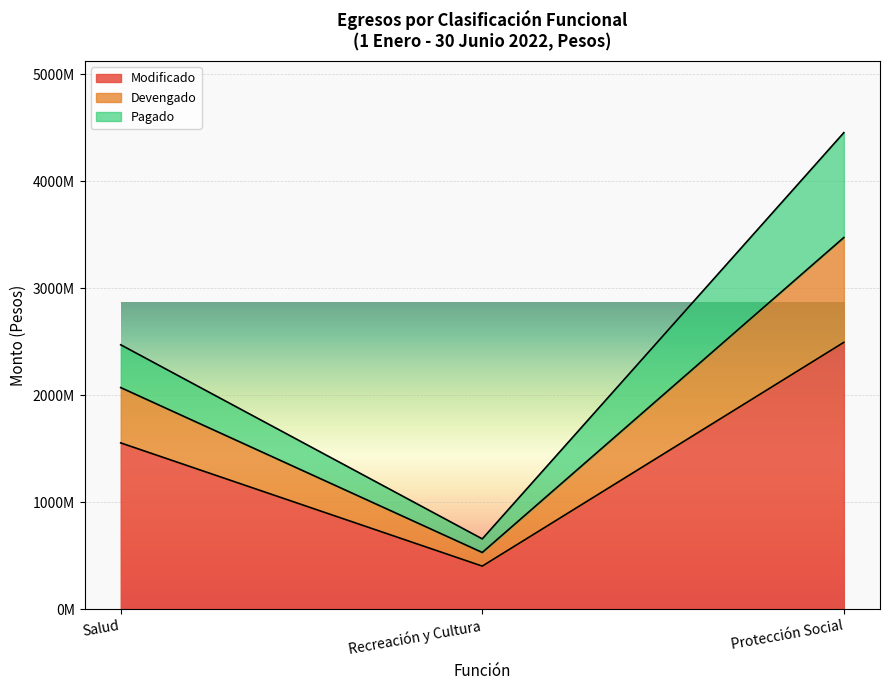

Does the chart display data point markers on the line(s)?

No